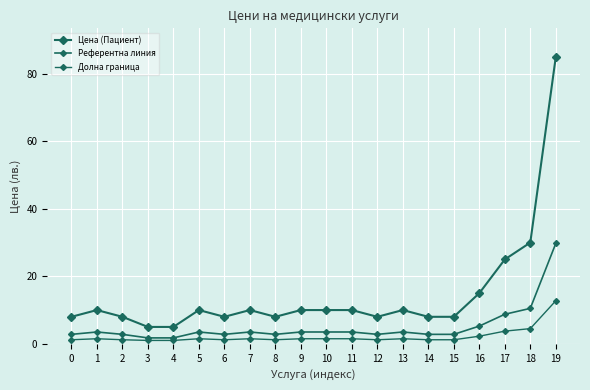

What is the value of the Цена (Пациент) point at the 9th from the left?

8.0